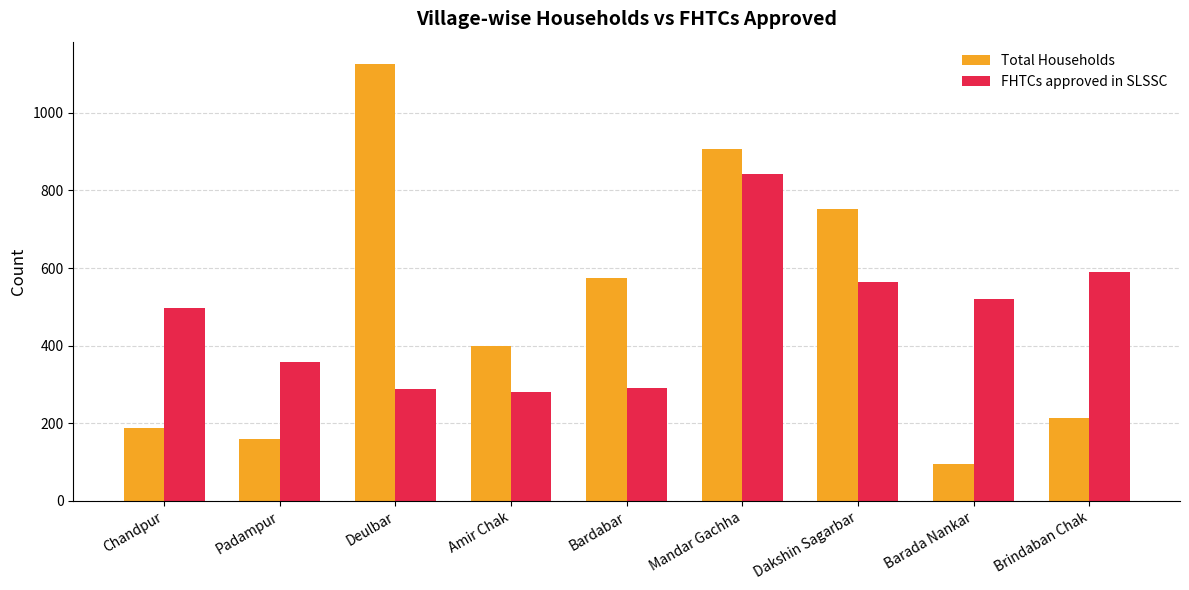

List the labels in order of Total Households value, smallest first.

Barada Nankar, Padampur, Chandpur, Brindaban Chak, Amir Chak, Bardabar, Dakshin Sagarbar, Mandar Gachha, Deulbar